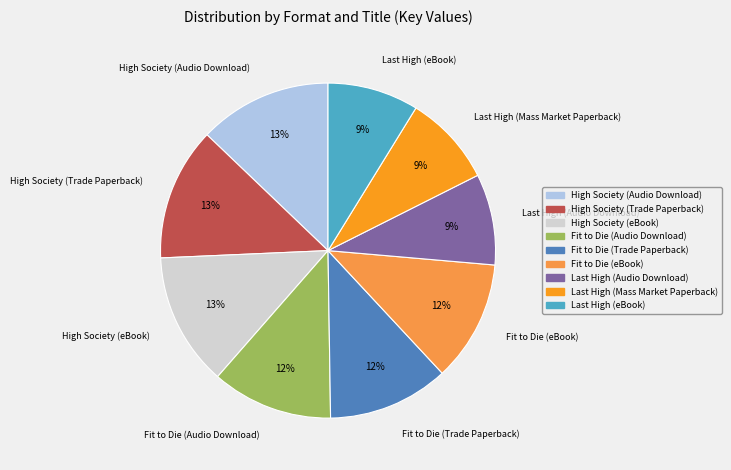

Do High Society (Trade Paperback) and Fit to Die (eBook) together represent more than half of the pie?

No